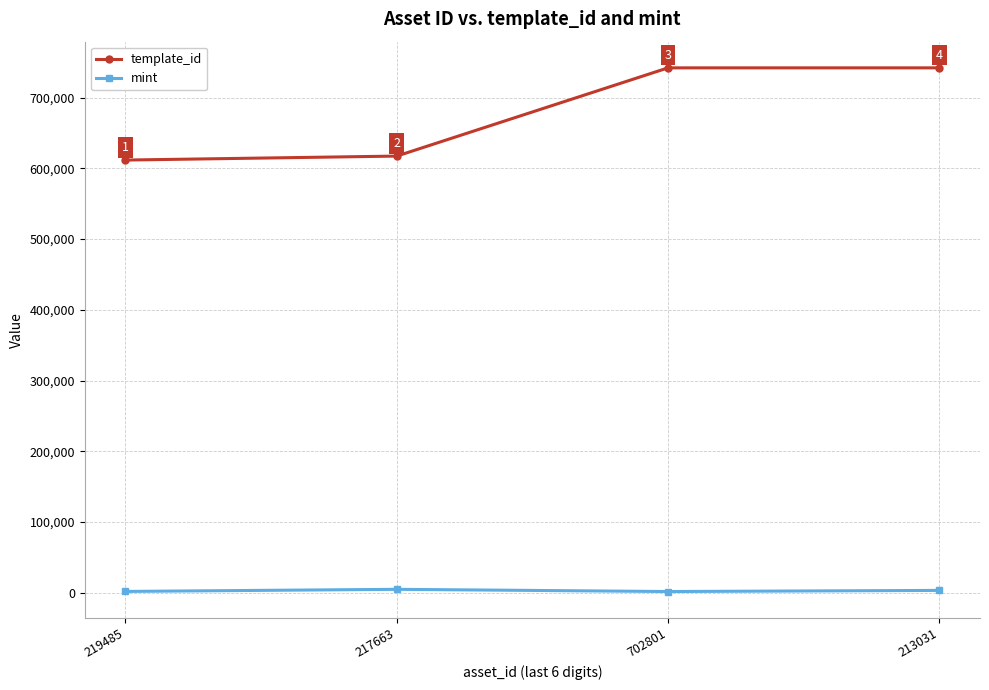

Rank the series at 213031 from lowest to highest value.

mint, template_id